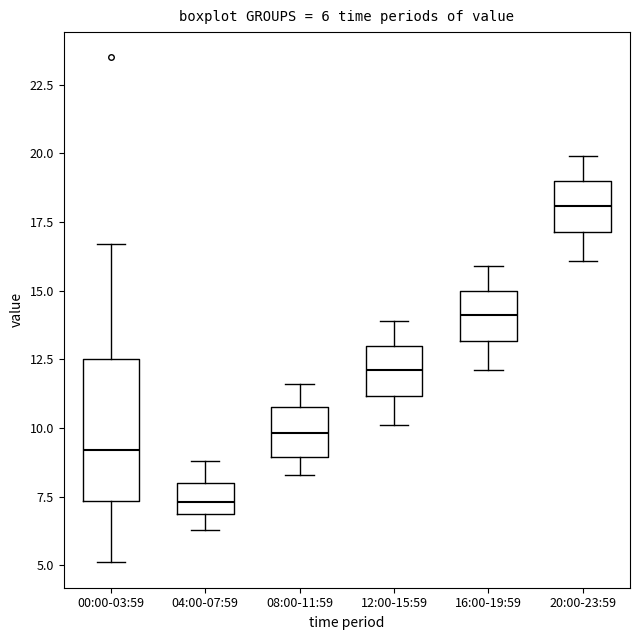

Which box is the tallest, from its lower edge to its upper edge?

00:00-03:59